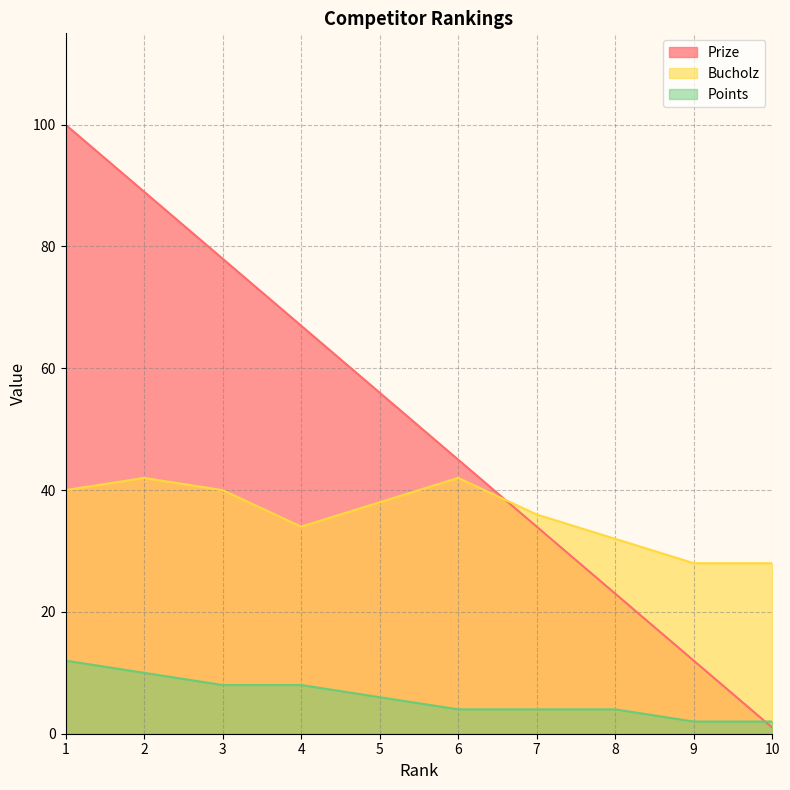

What is the average value of the Bucholz series?

36